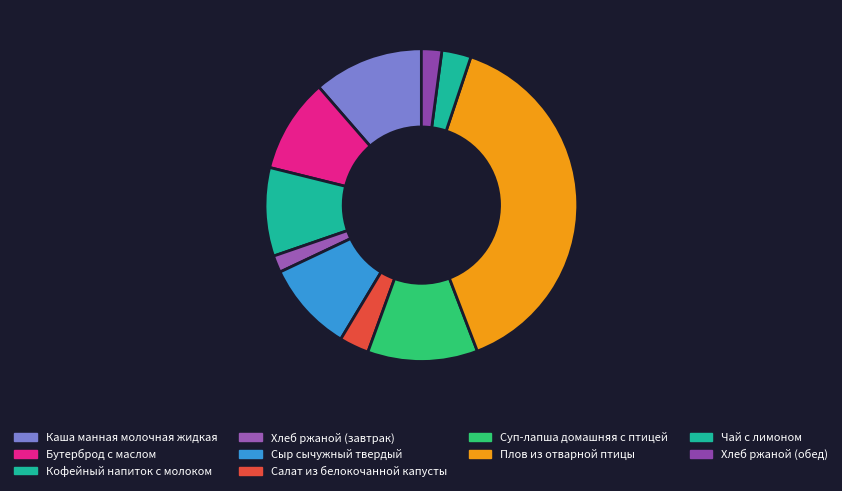

To the nearest percent, what is the combined percentage of Хлеб ржаной (обед) and Салат из белокочанной капусты?

5%